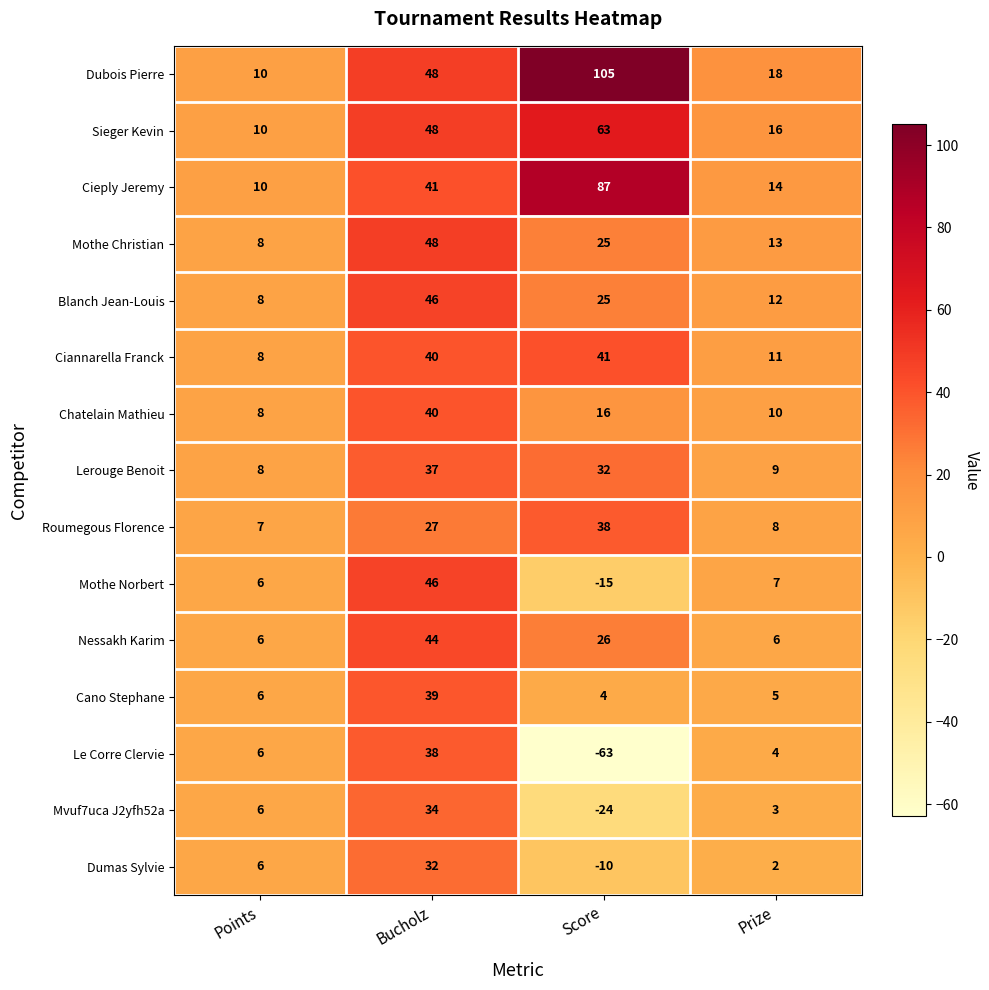

True or false: Chatelain Mathieu has a value of 16 at Score.

True